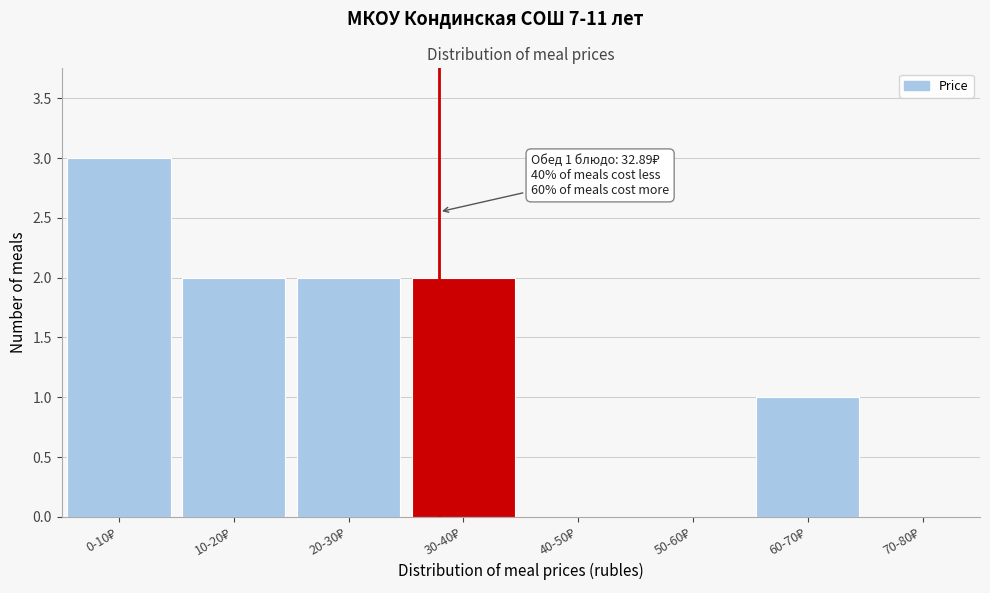

What is the greatest value displayed?

3